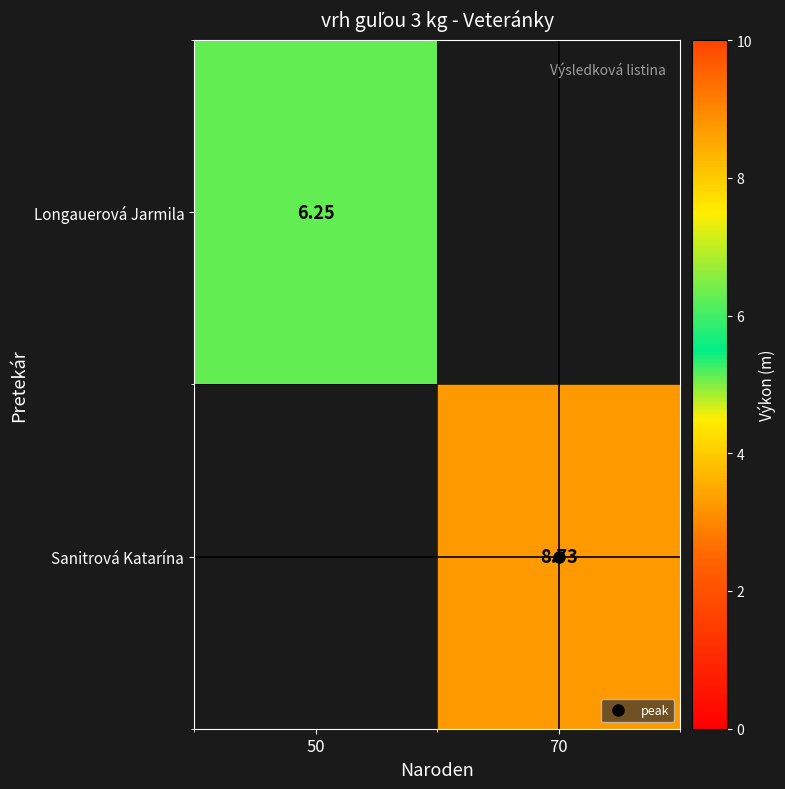

At how many categories does at least one series exceed 0?

2